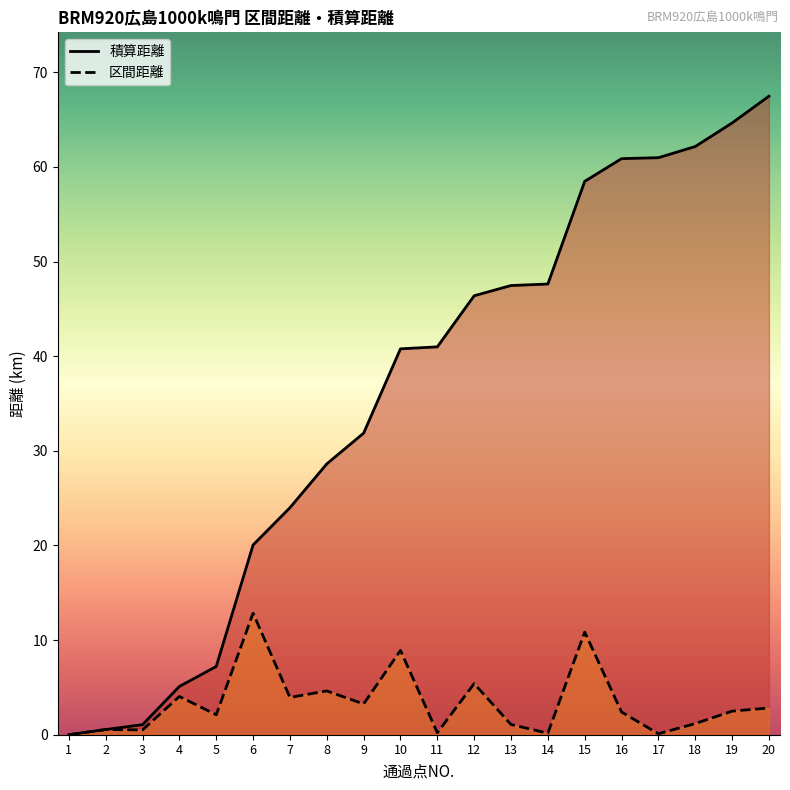

Reading left to right, extract all data points from this chart.

区間距離: 1=0.0	2=0.6	3=0.5	4=4.0	5=2.1	6=12.8	7=3.9	8=4.6	9=3.2	10=8.9	11=0.2	12=5.4	13=1.1	14=0.2	15=10.8	16=2.4	17=0.1	18=1.2	19=2.5	20=2.8
積算距離: 1=0.0	2=0.6	3=1.1	4=5.1	5=7.2	6=20.1	7=24.0	8=28.6	9=31.9	10=40.8	11=41.0	12=46.4	13=47.5	14=47.6	15=58.5	16=60.9	17=61.0	18=62.2	19=64.7	20=67.5